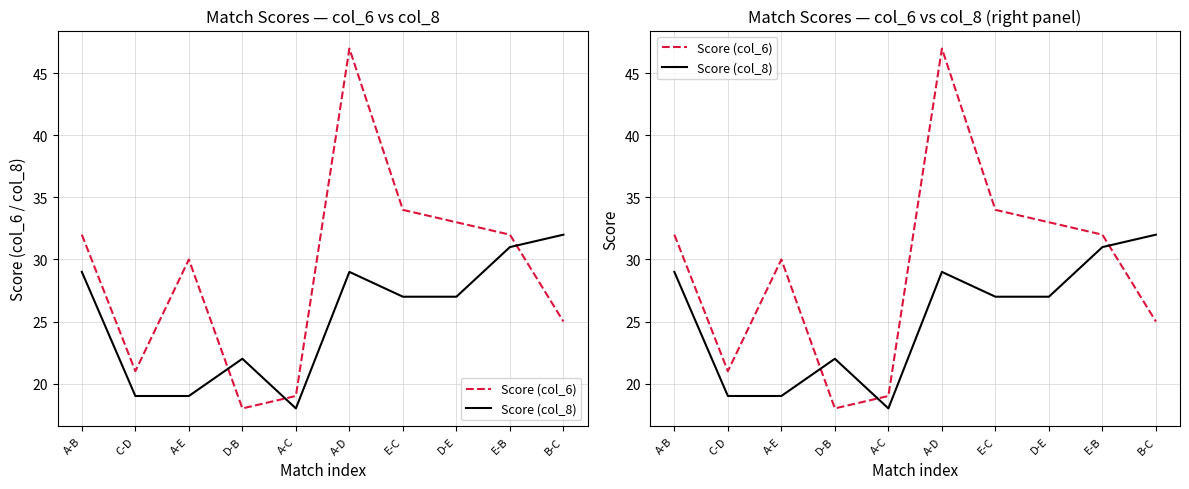

What are all the series names shown in the legend?

Score (col_6), Score (col_8)